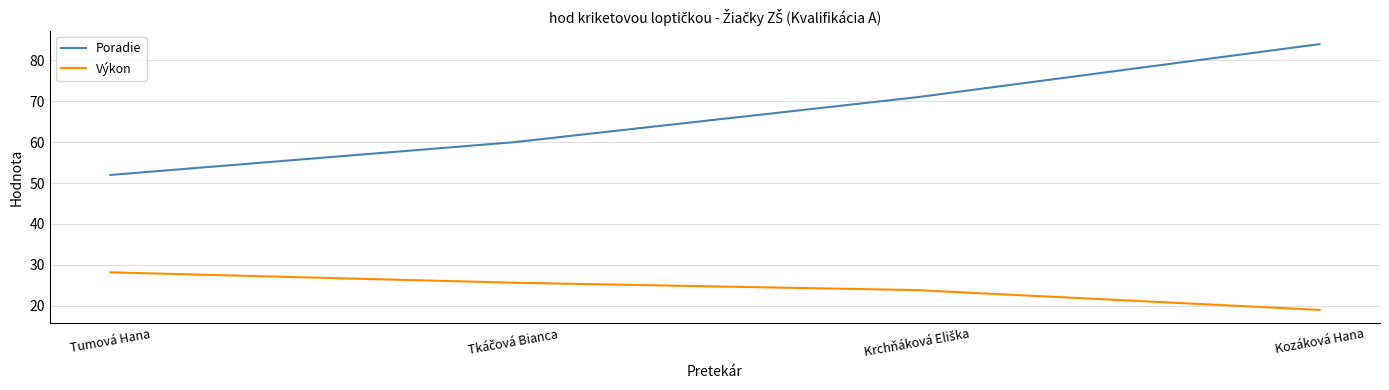

What is the average value of the Poradie series?

66.8